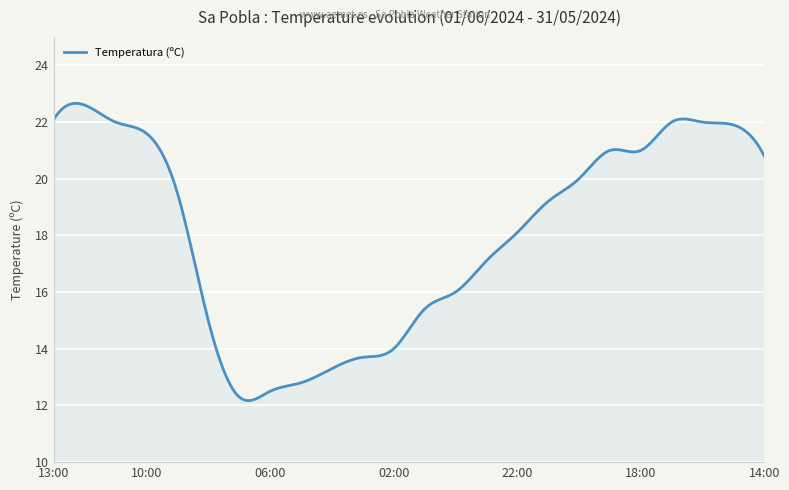

What is the greatest value displayed?

22.7